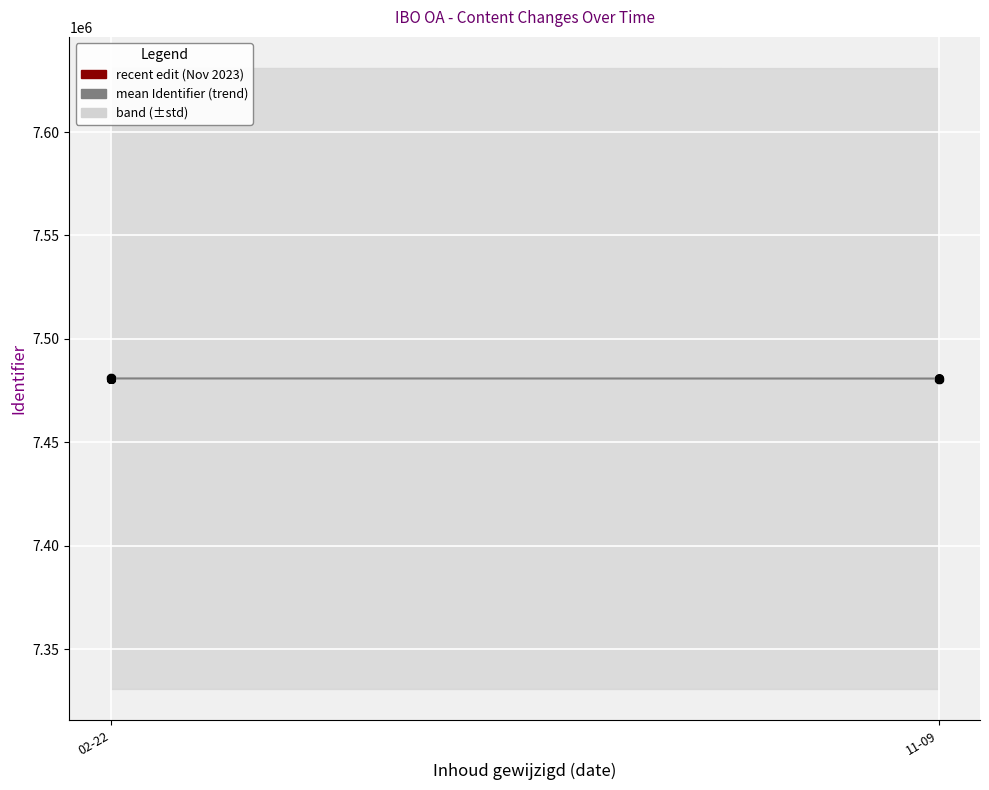

What is the ratio of the value at 11-09 to the value at 02-22?

1.0